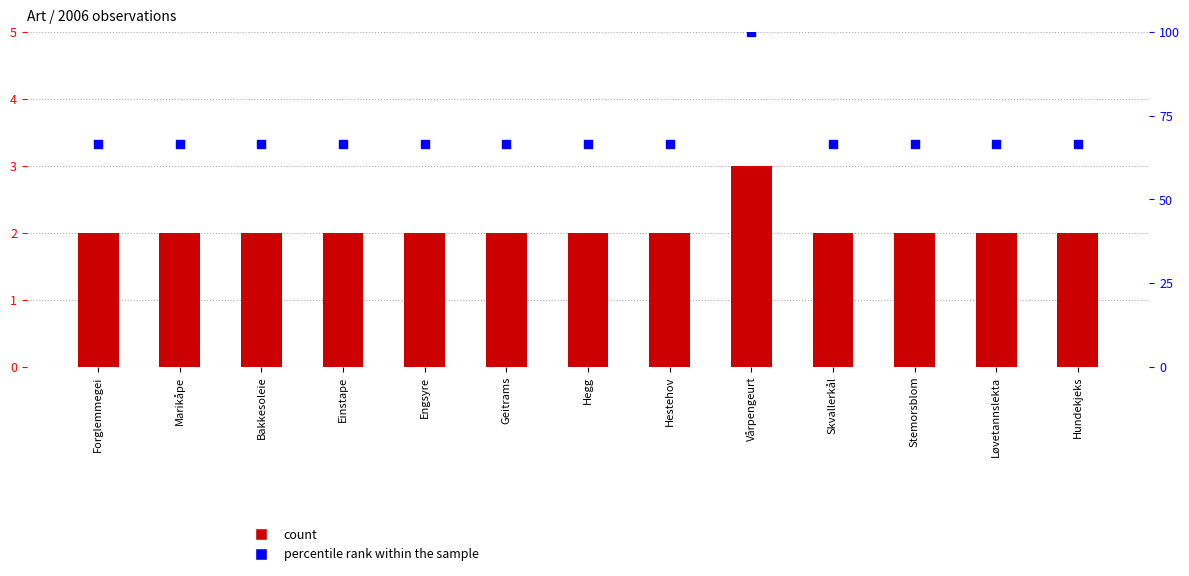

At which category is the sum across all series the highest?

Vårpengeurt